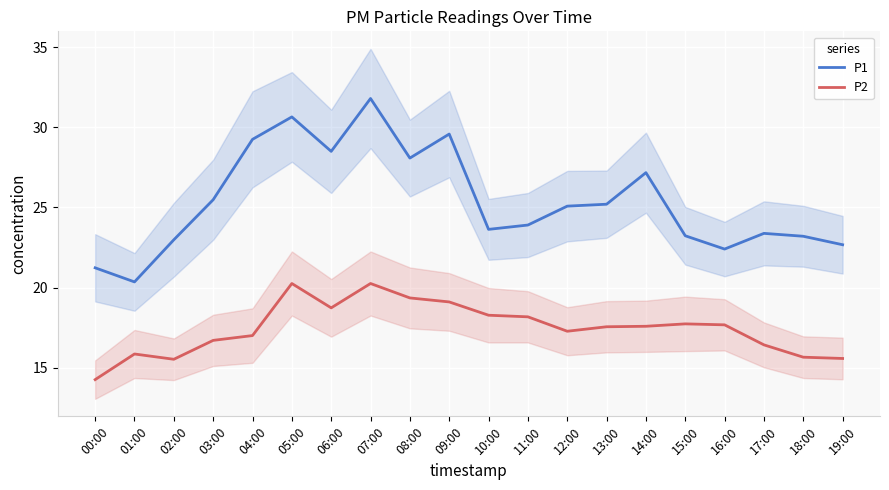

List the labels in order of P1 value, largest first.

07:00, 05:00, 09:00, 04:00, 06:00, 08:00, 14:00, 03:00, 13:00, 12:00, 11:00, 10:00, 17:00, 15:00, 18:00, 02:00, 19:00, 16:00, 00:00, 01:00